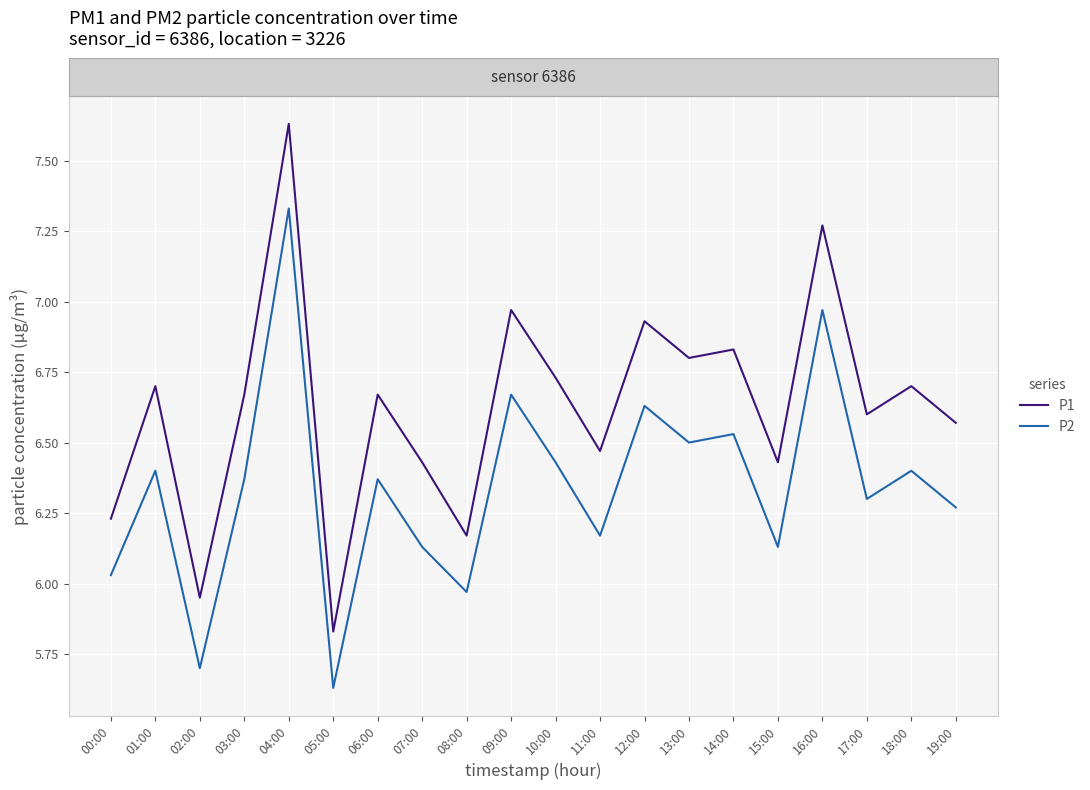

At how many categories does at least one series exceed 6?

18